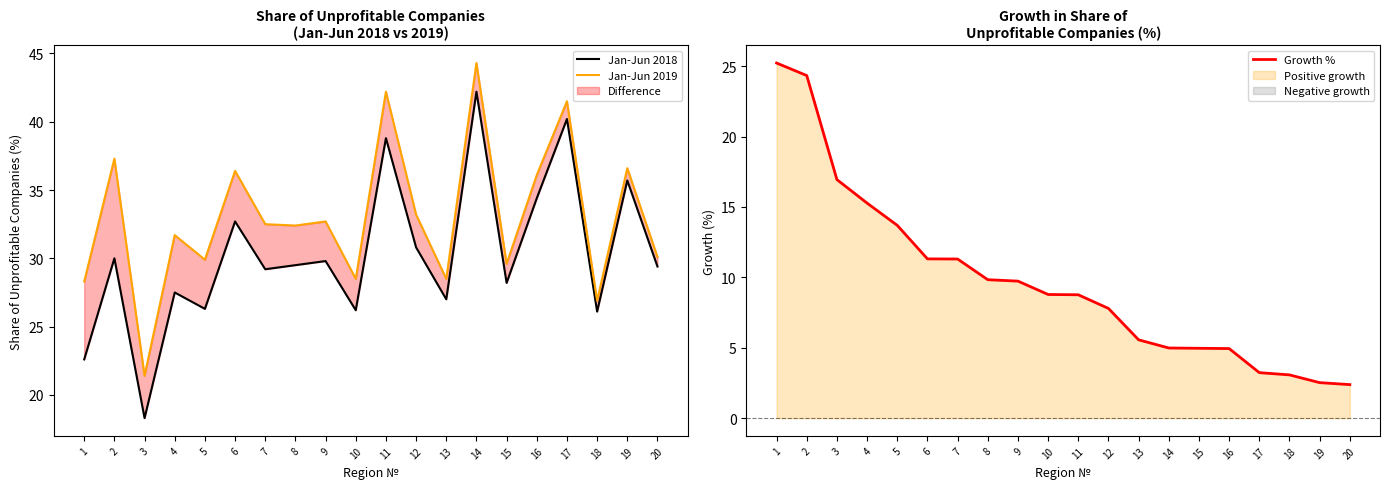

True or false: Growth % and Jan-Jun 2019 cross at least once.

False